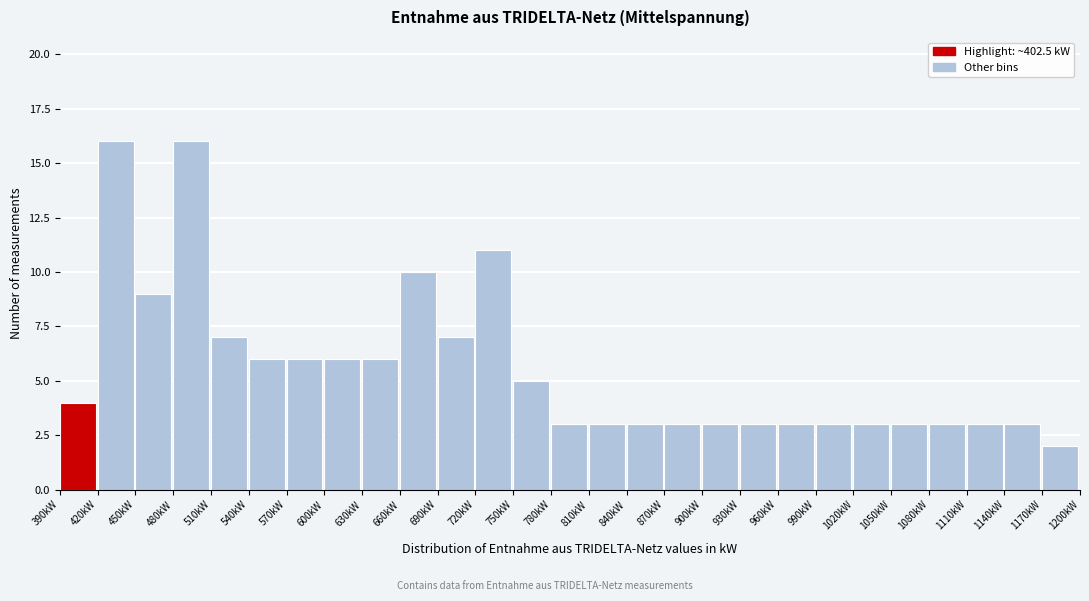

How tall is the bar that spans 450 to 480 on the x-axis? The values are not printed on the chart, so give them approximately, as read against the axis.

9